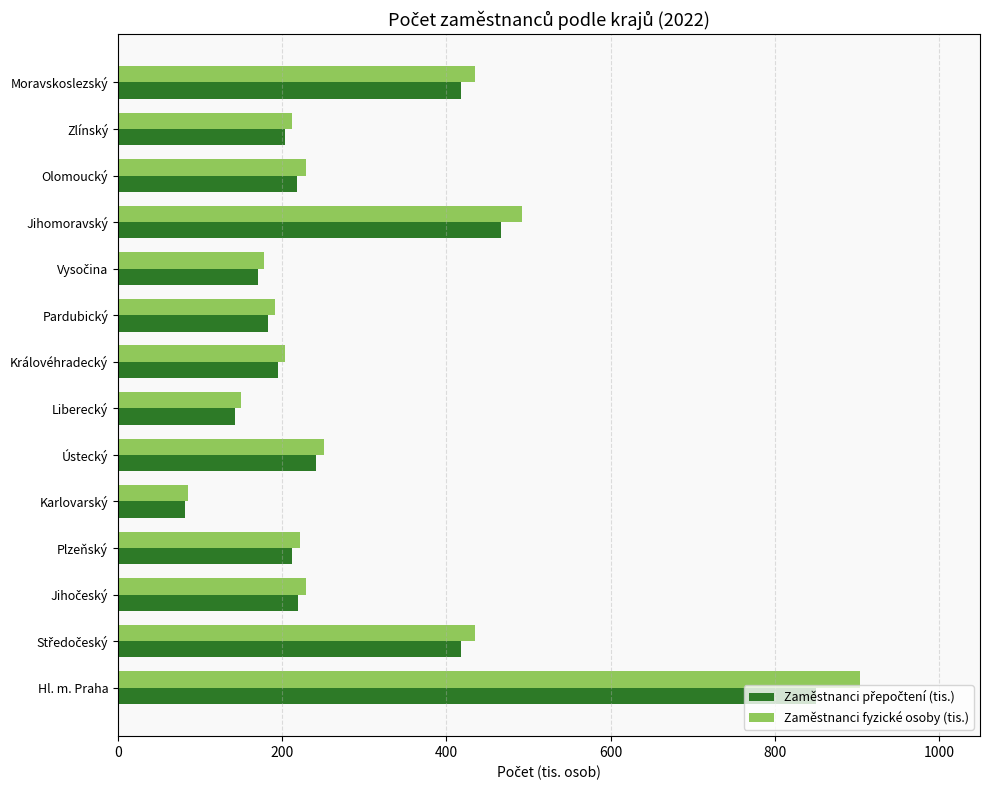

What is the average value of the Zaměstnanci fyzické osoby (tis.) series?

301.1